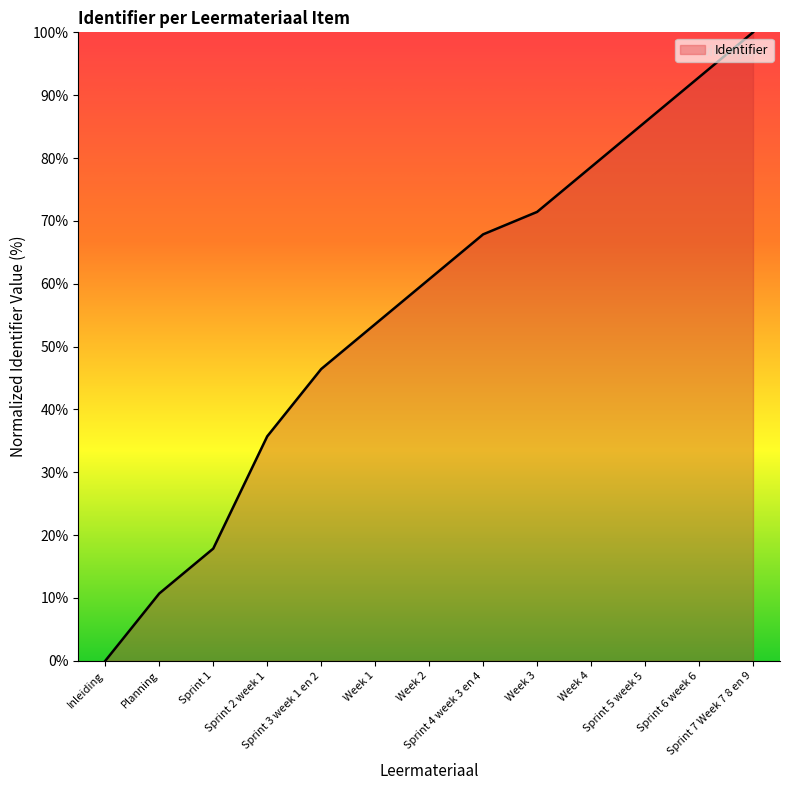

True or false: the data shows 100.0 at Sprint 7 Week 7 8 en 9.

True